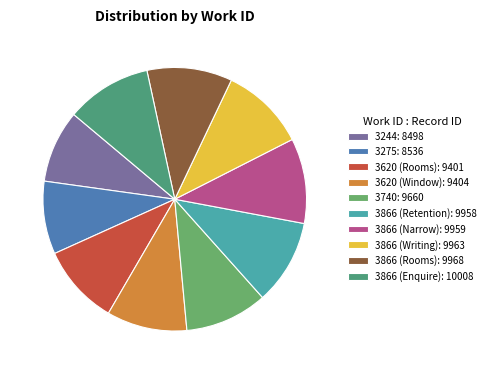

How many segments does this pie chart have?

10